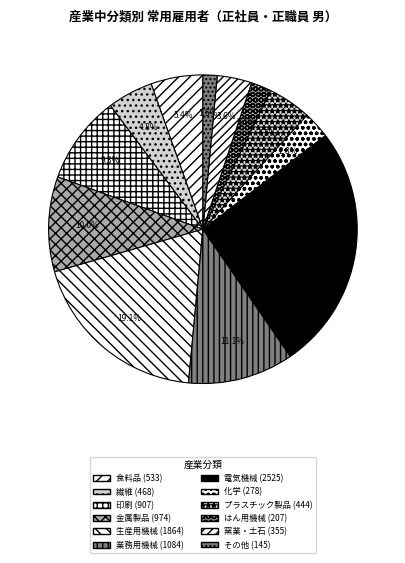

Do 食料品 and その他 together represent more than half of the pie?

No